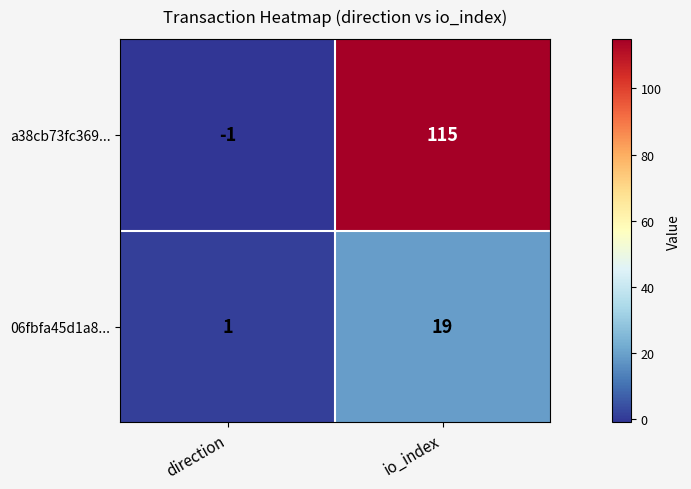

What is the sum of all a38cb73fc369... values?

114